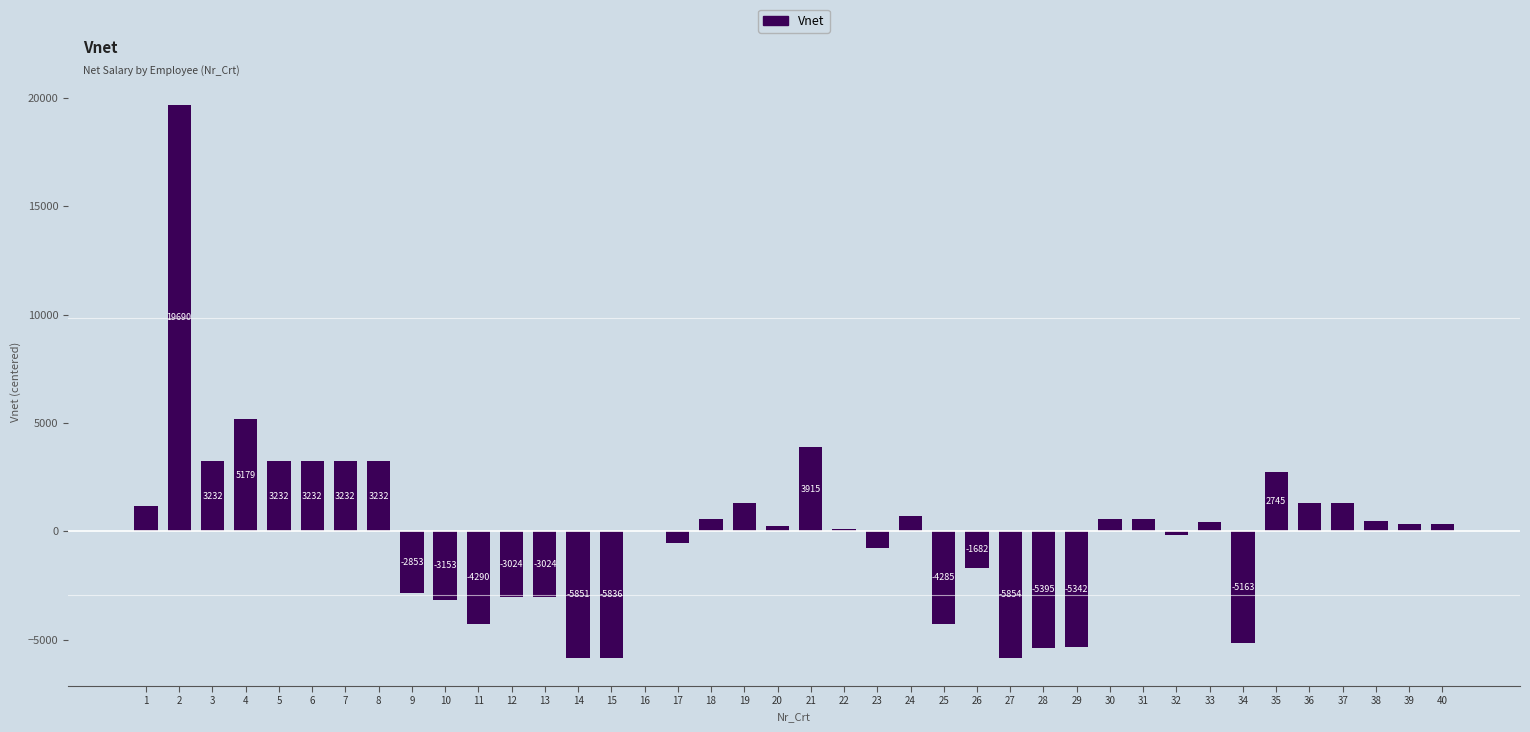

Which has a higher value, 35 or 32?

35